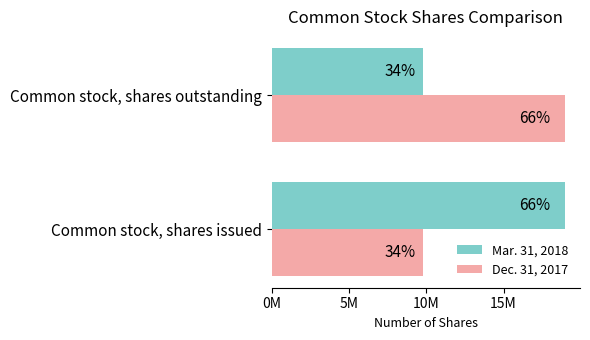

What are all the series names shown in the legend?

Mar. 31, 2018, Dec. 31, 2017